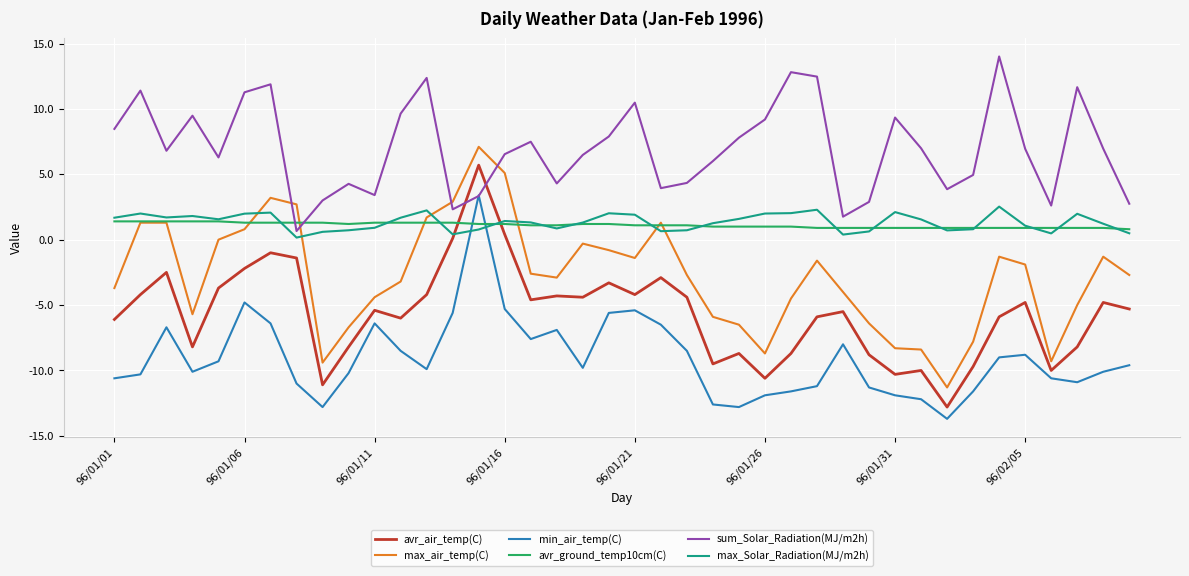

Which series has the widest spread of values?

avr_air_temp(C)